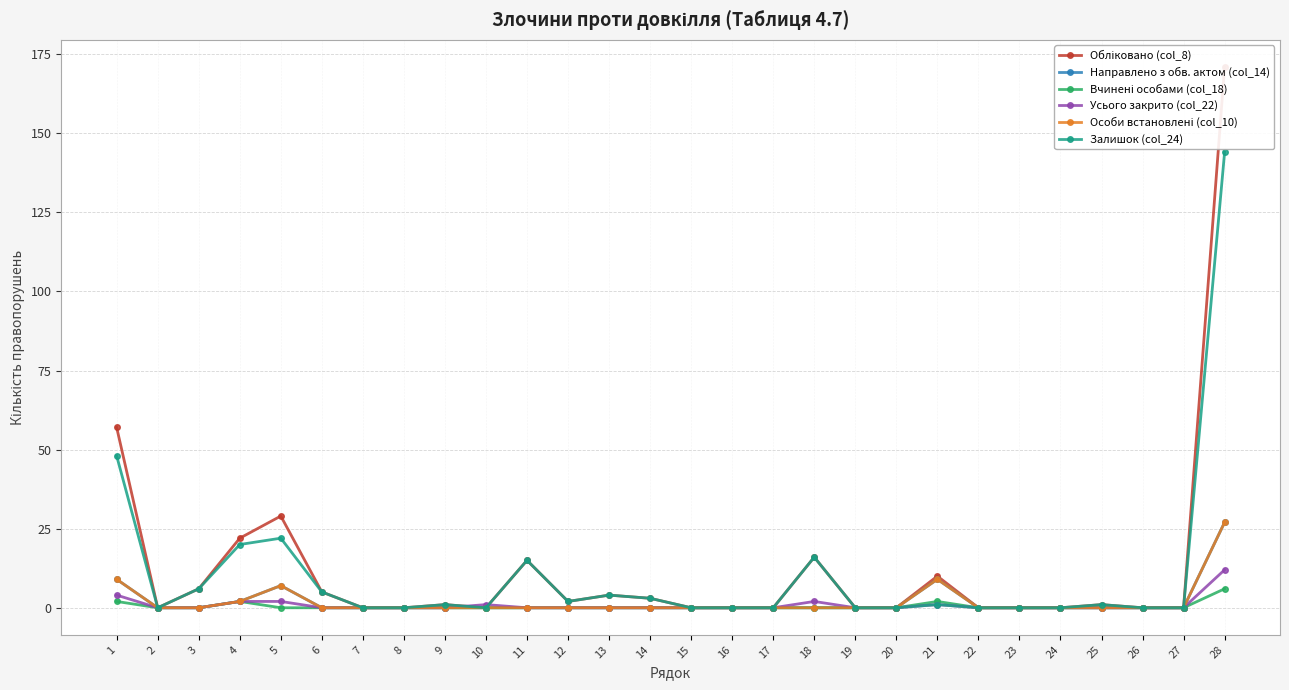

How many lines are shown in the chart?

6